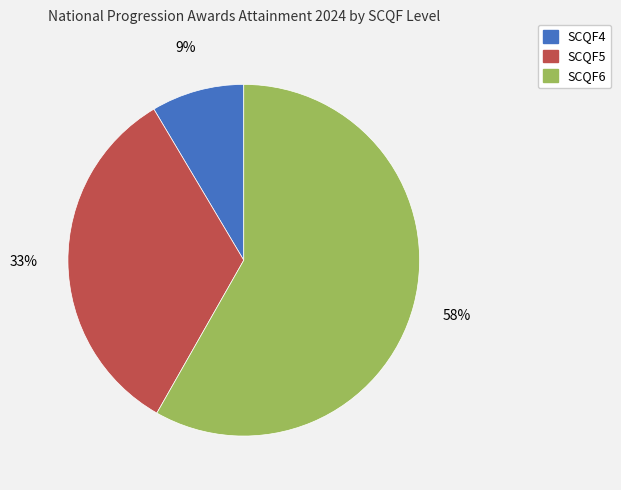

Rank the categories by value from highest to lowest.

SCQF6, SCQF5, SCQF4